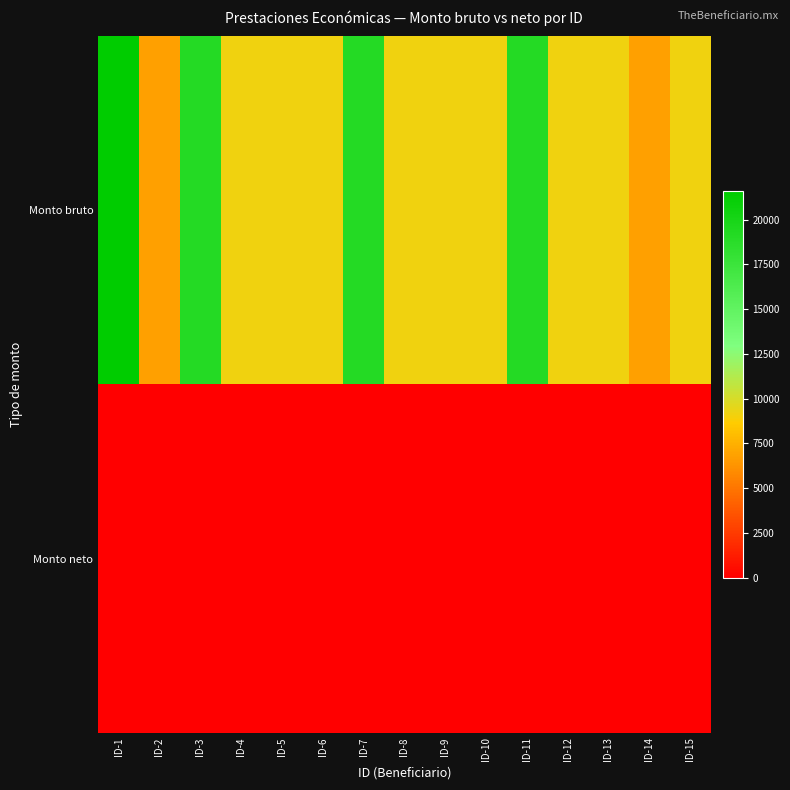

Between ID-9 and ID-14, which series saw the biggest shift?

Monto bruto